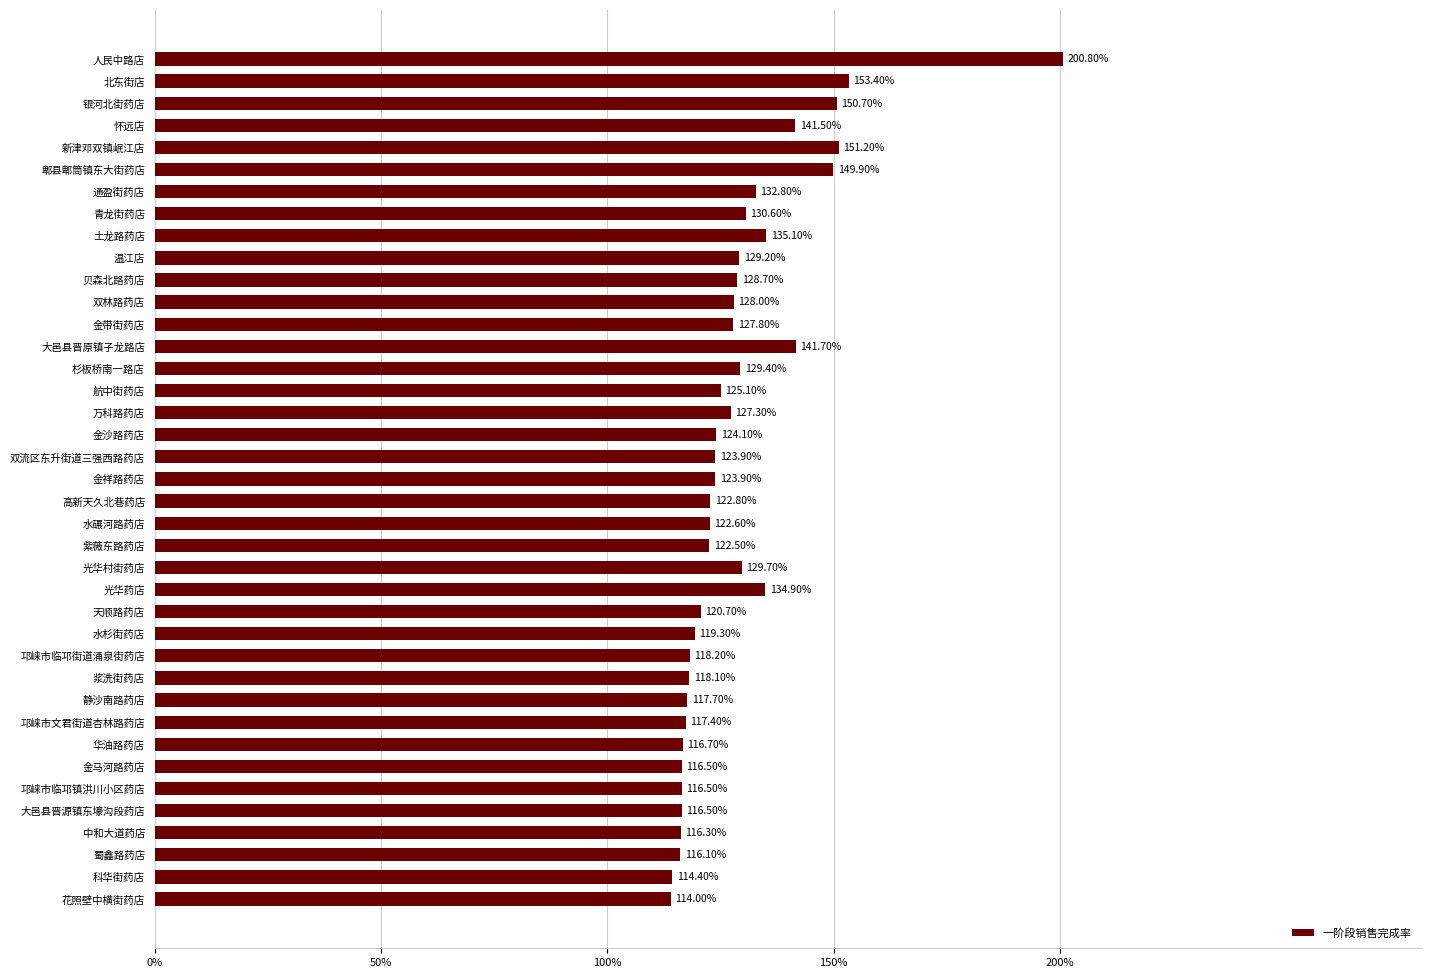

At which label is the value closest to 157?

北东街店